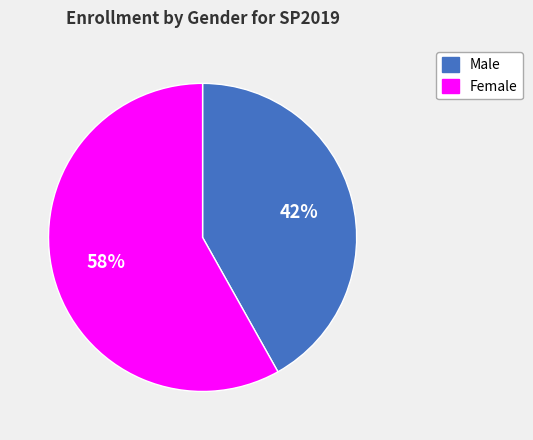

What is the ratio of the value at Male to the value at Female?

0.7